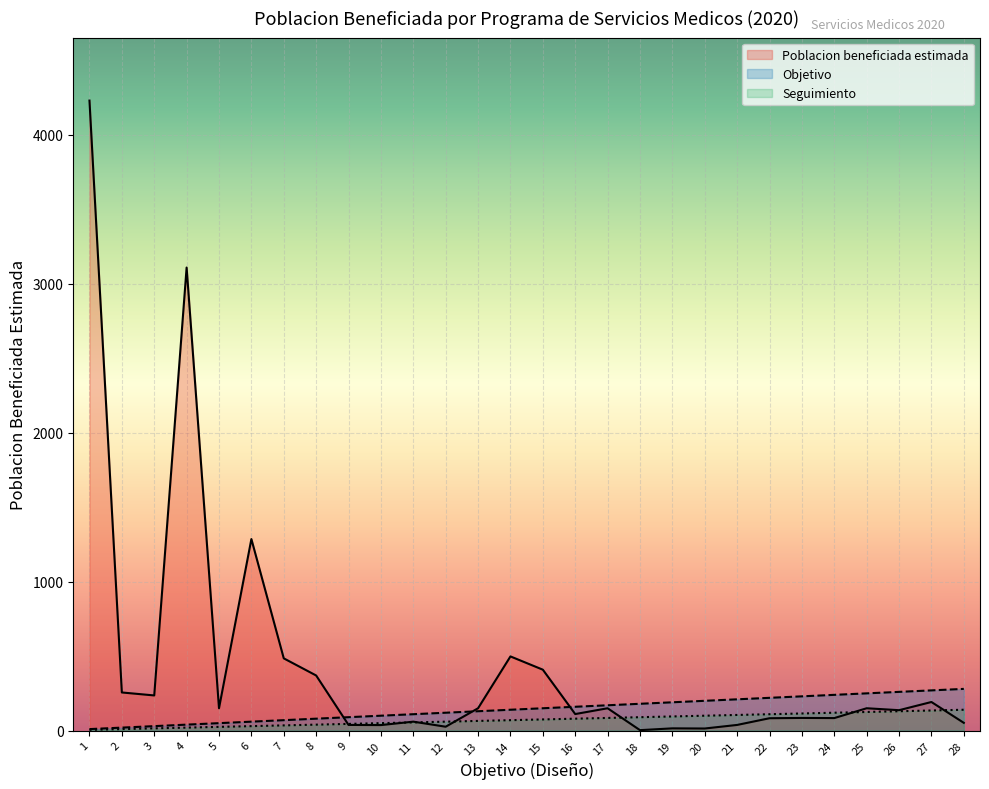

Which label corresponds to the largest value in the chart?

1